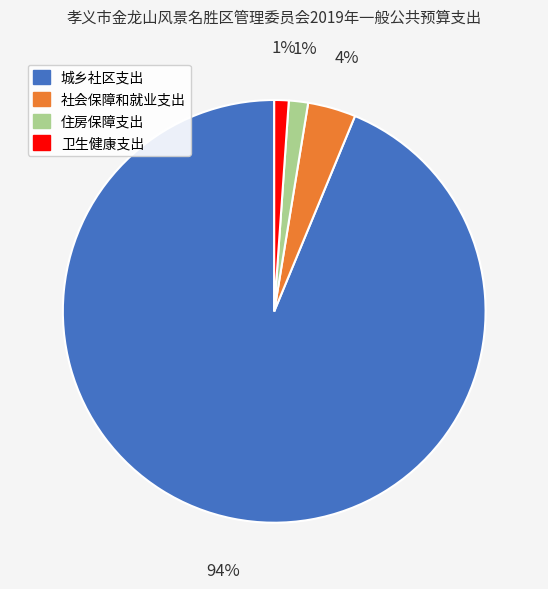

Is the sum of 住房保障支出 and 社会保障和就业支出 greater than half?

No